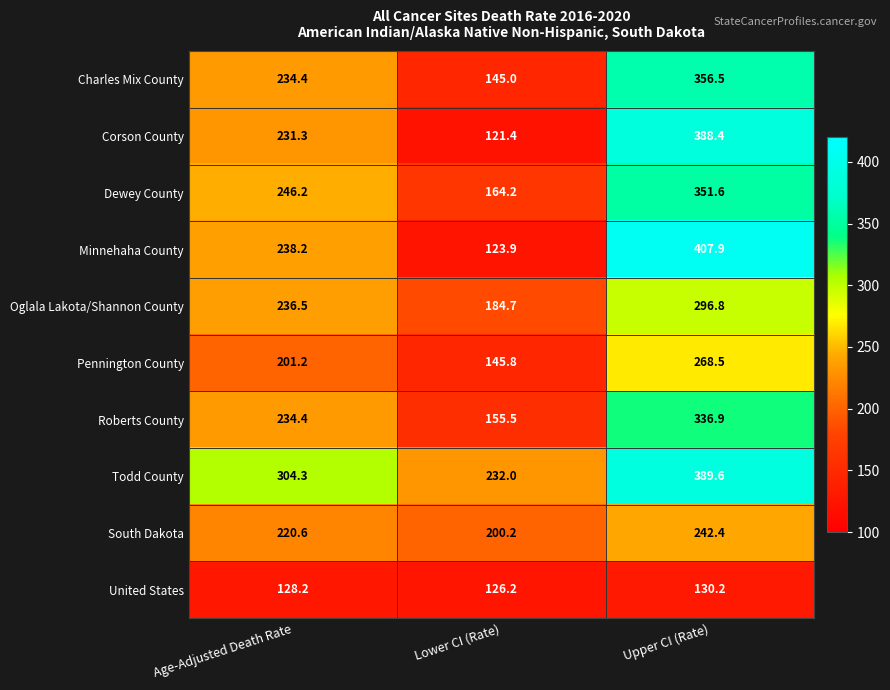

What is the difference between the highest and lowest values at Lower CI (Rate)?

110.6